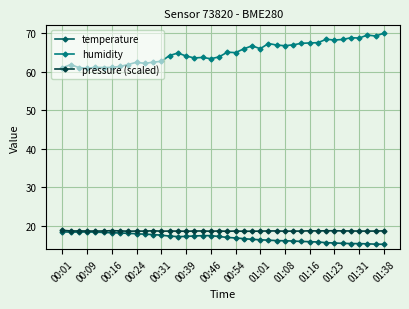

True or false: humidity and pressure (scaled) cross at least once.

False